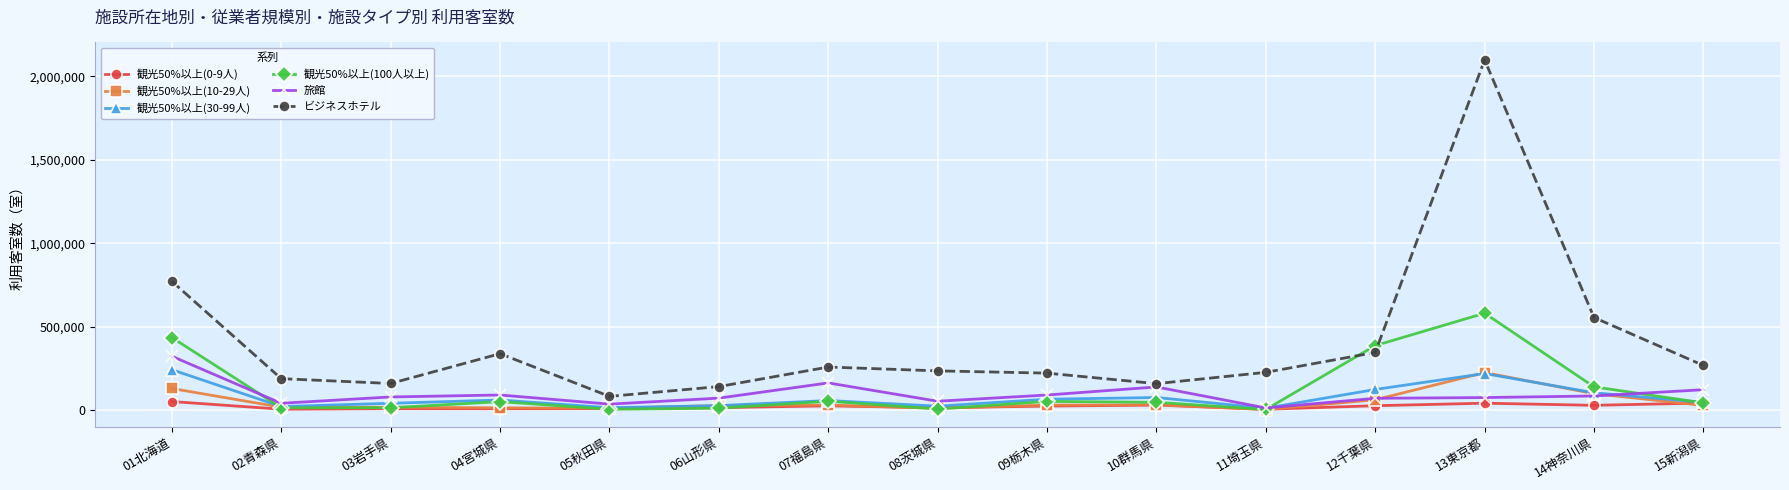

What is the difference between the 観光50%以上(30-99人) values at 11埼玉県 and 08茨城県?

12410